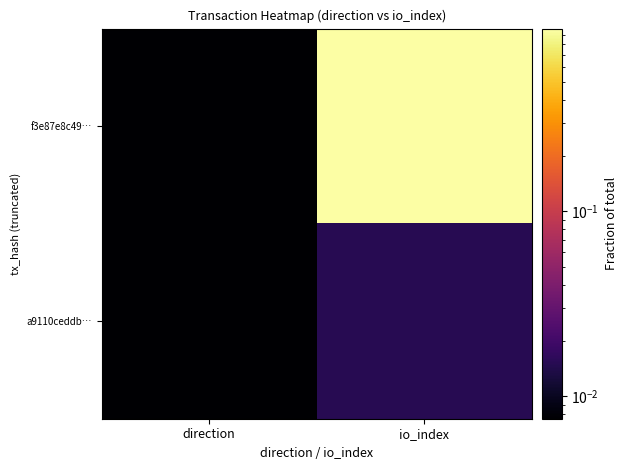

At which category is the sum across all series the highest?

io_index